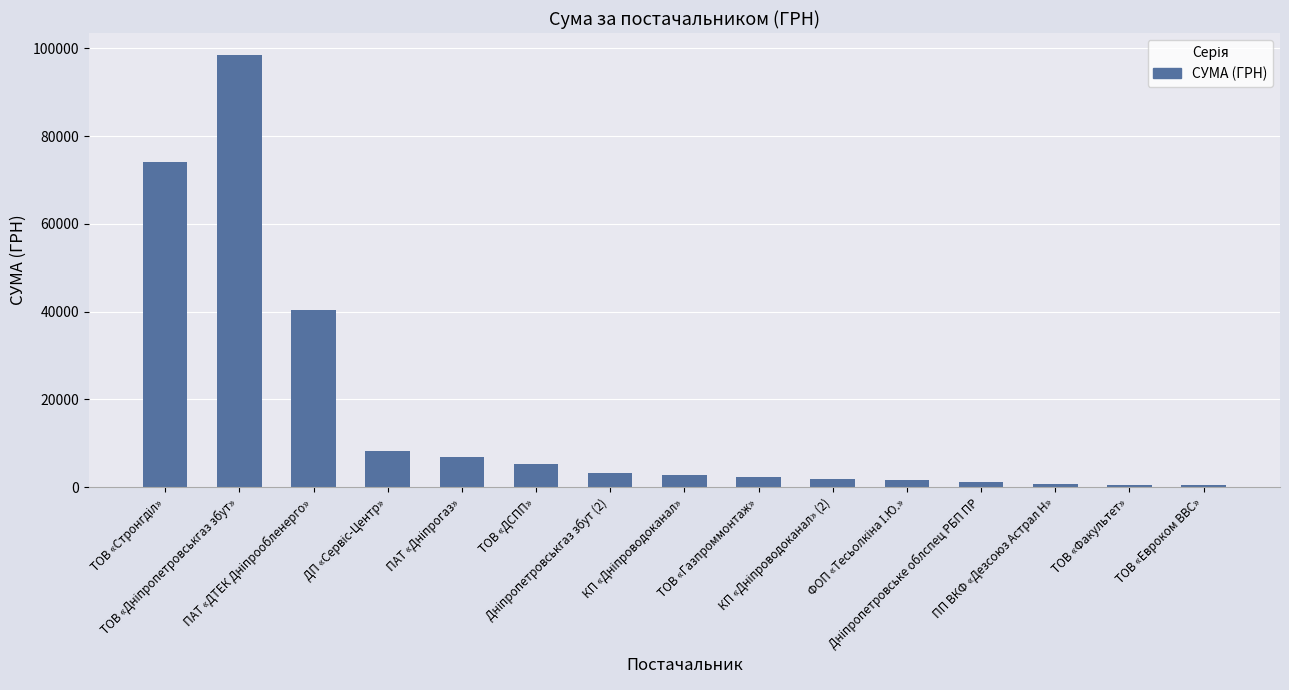

What is the average value?

16525.1